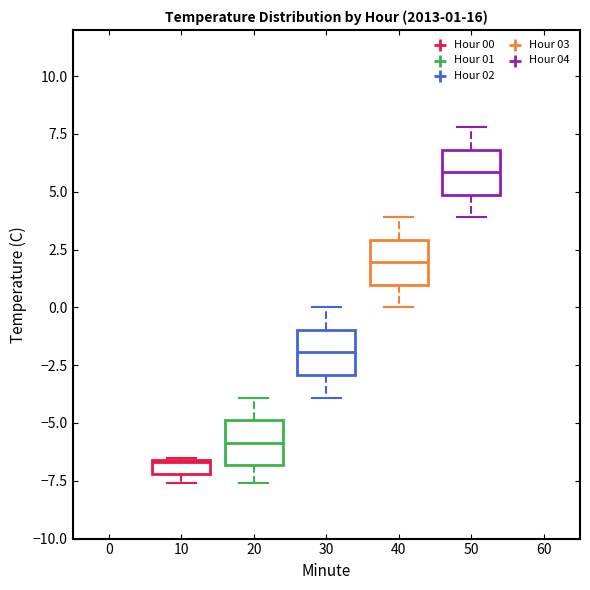

Which box has the highest median line?

50